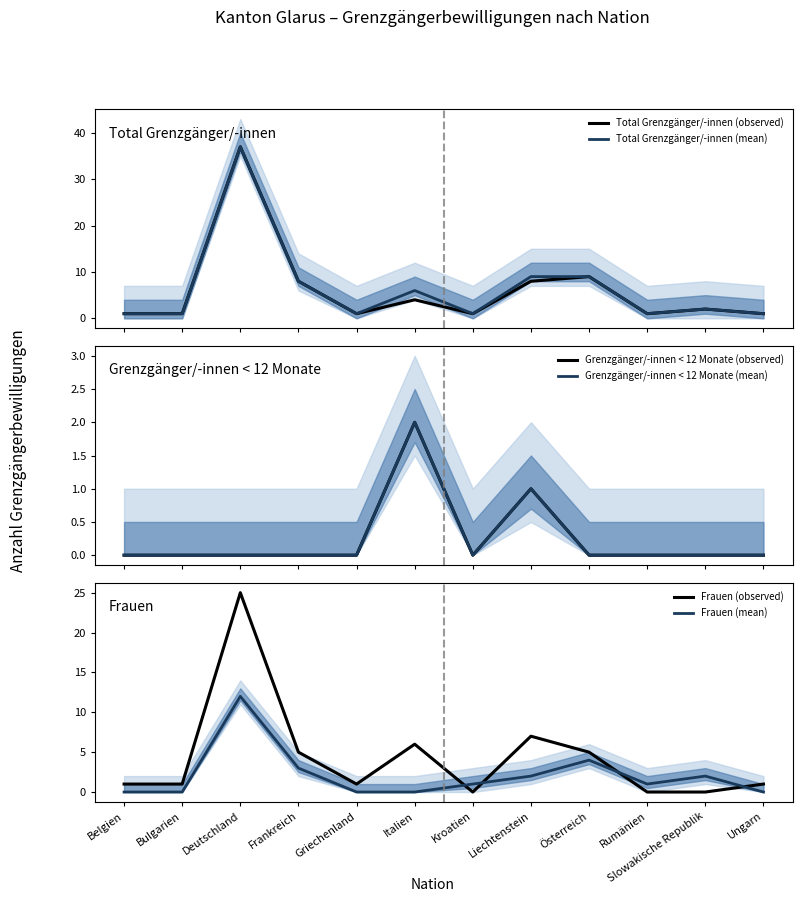

How many lines are shown in the chart?

6